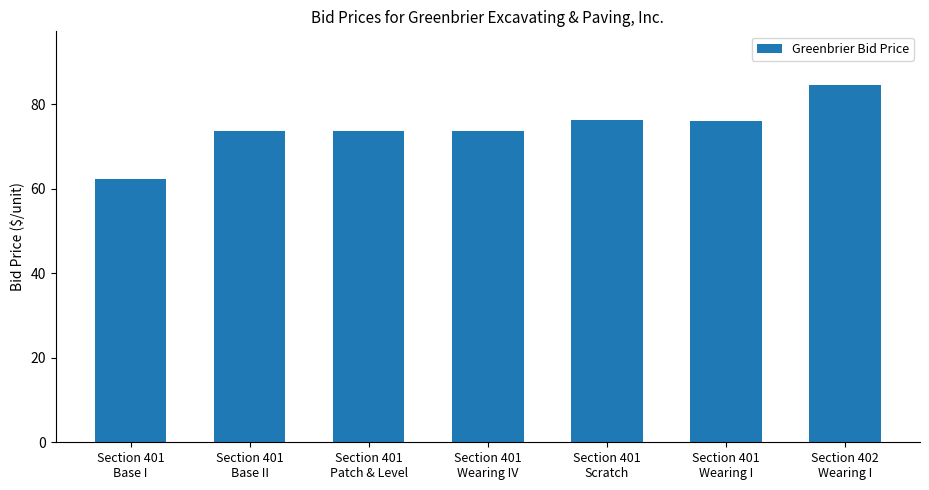

What is the difference between the values at Section 402
Wearing I and Section 401
Base II?

10.9